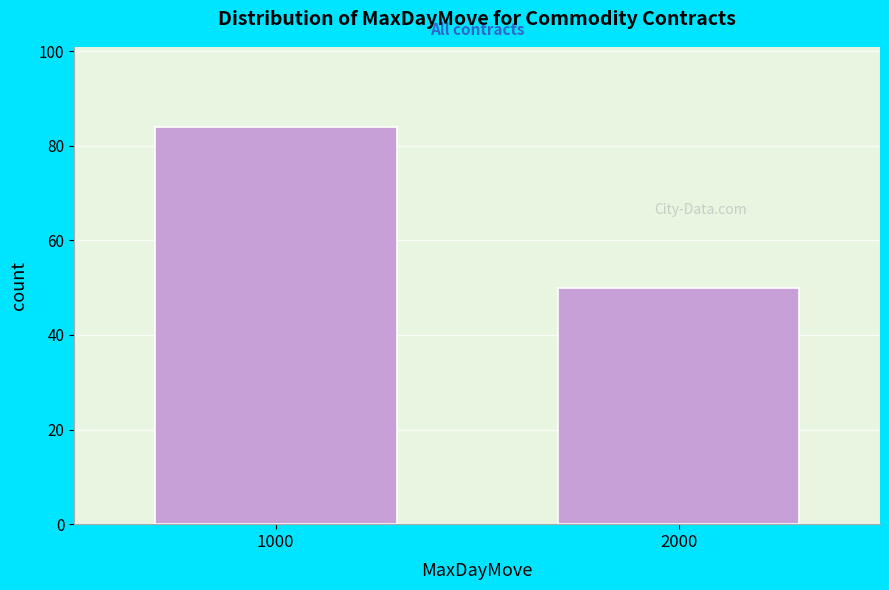

Reading left to right, what are all the values shown in this chart?

1000=84	2000=50